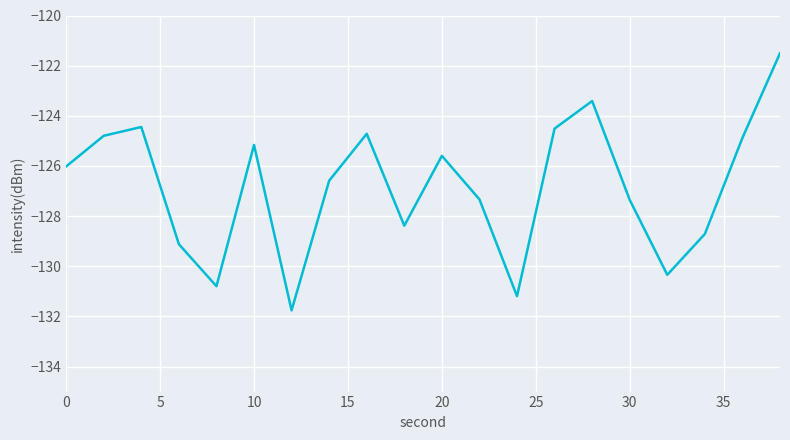

What is the maximum value shown in the chart?

-121.5